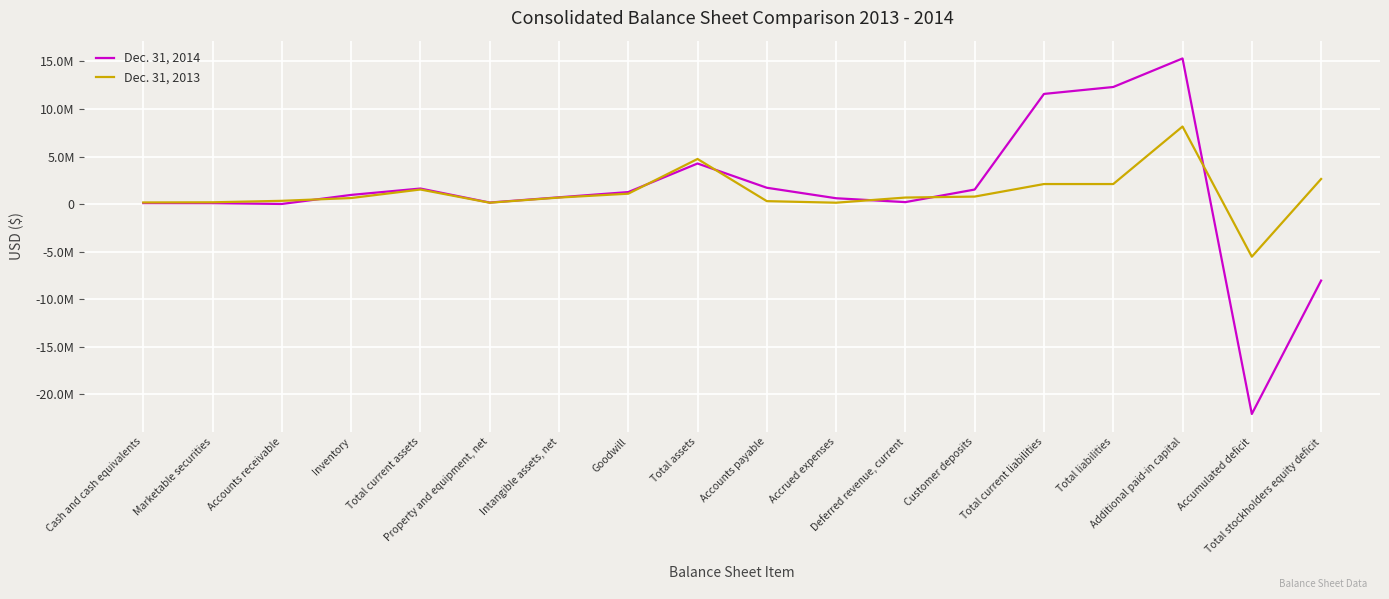

True or false: Dec. 31, 2014 has a value of 8774 at Accounts receivable.

True